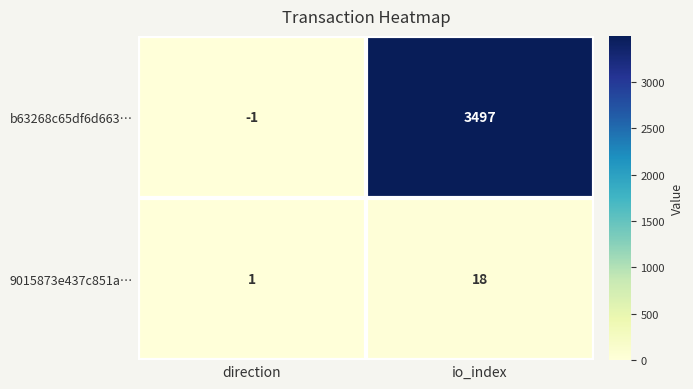

At how many categories does at least one series exceed 2843?

1